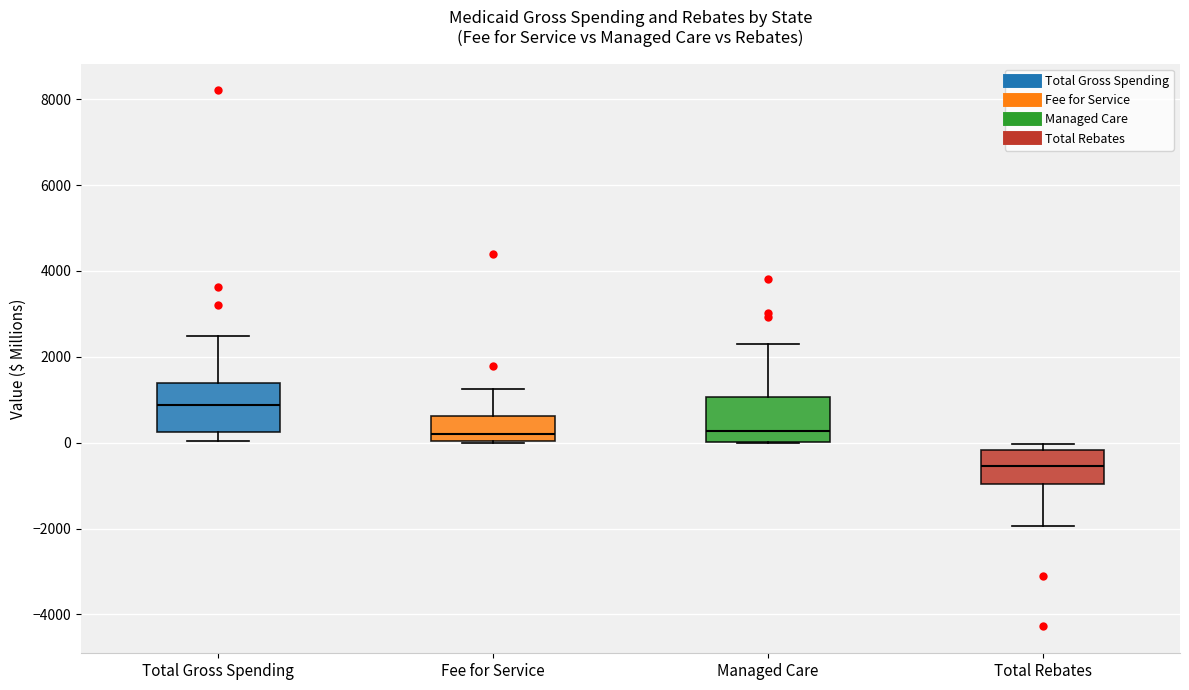

Reading left to right, read every box against the y-axis: the position of its median line, the range the box covers, and the ends of its whiskers. The values are not printed on the chart, so give them approximately, as read against the axis.

Total Gross Spending: median 800, box 200 to 1400, whiskers 0 to 2400
Fee for Service: median 200, box 0 to 600, whiskers 0 to 1200
Managed Care: median 200, box 0 to 1000, whiskers 0 to 2200
Total Rebates: median -600, box -1000 to -200, whiskers -2000 to 0